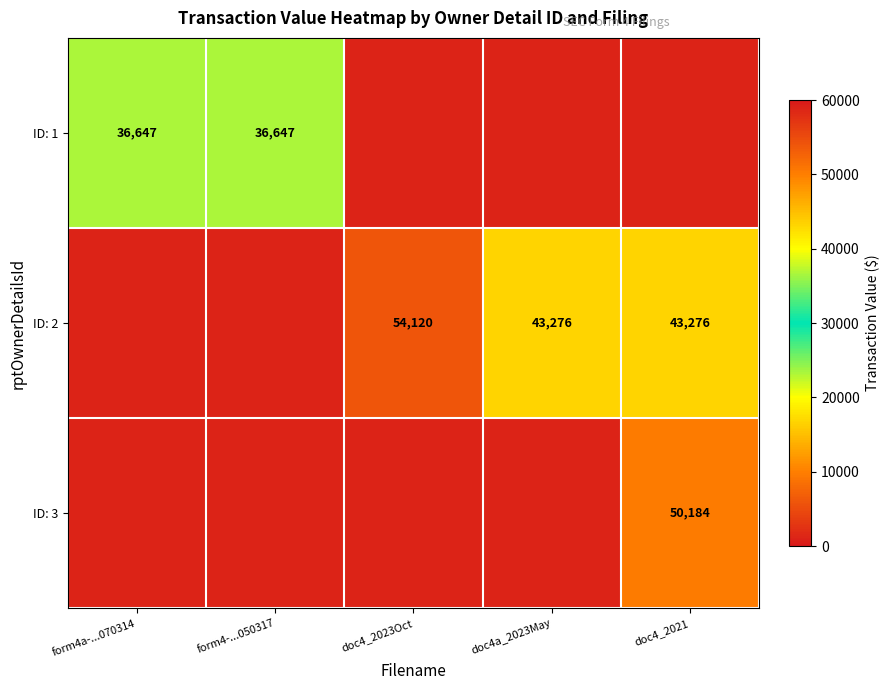

Is it true that ID: 1 equals 36647 at form4a-...070314?

True